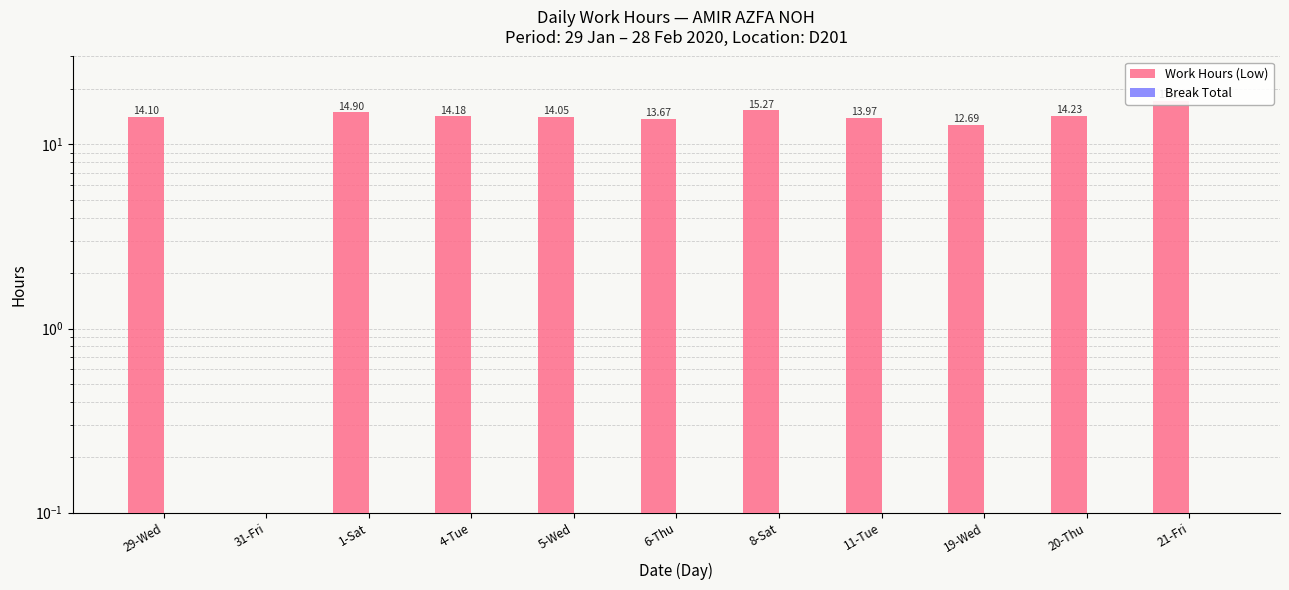

At which category is the sum across all series the highest?

21-Fri